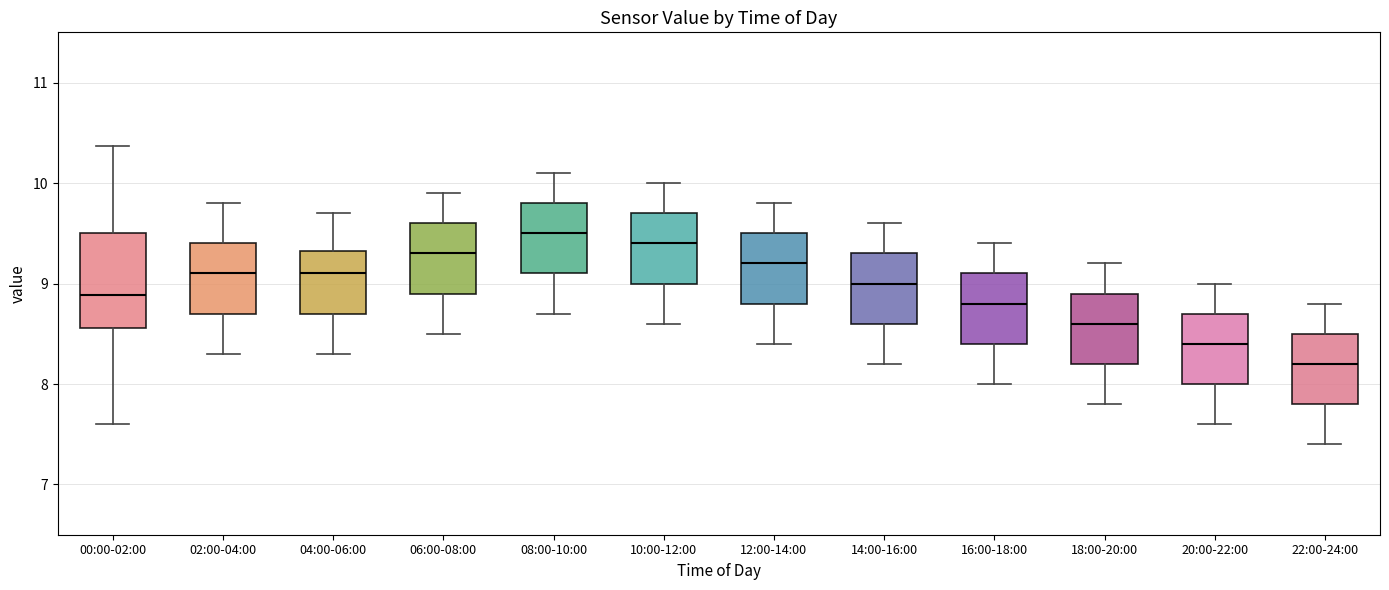

Comparing the boxes themselves (not the whiskers), which one is the tallest?

00:00-02:00